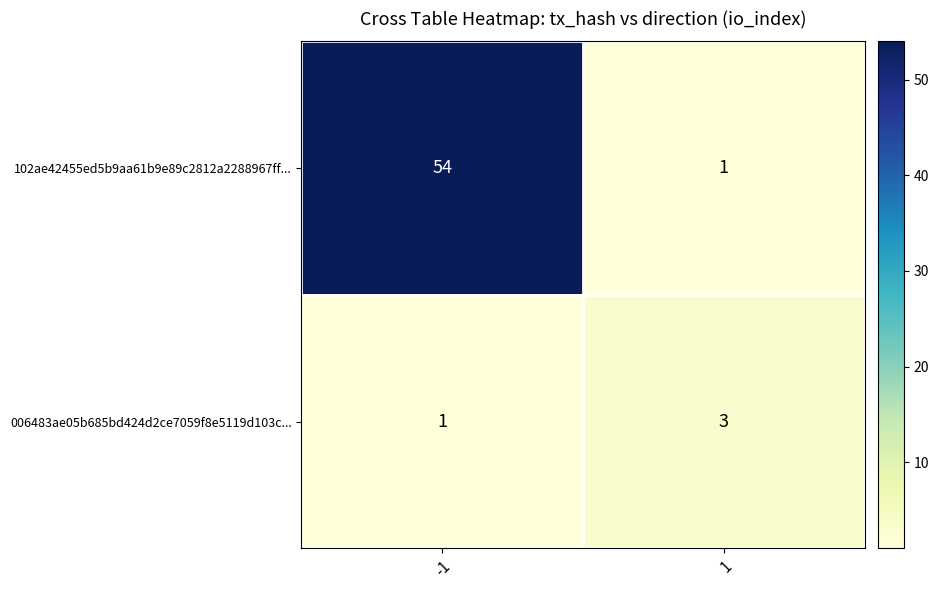

What is the spread (max minus min) of values at -1?

53